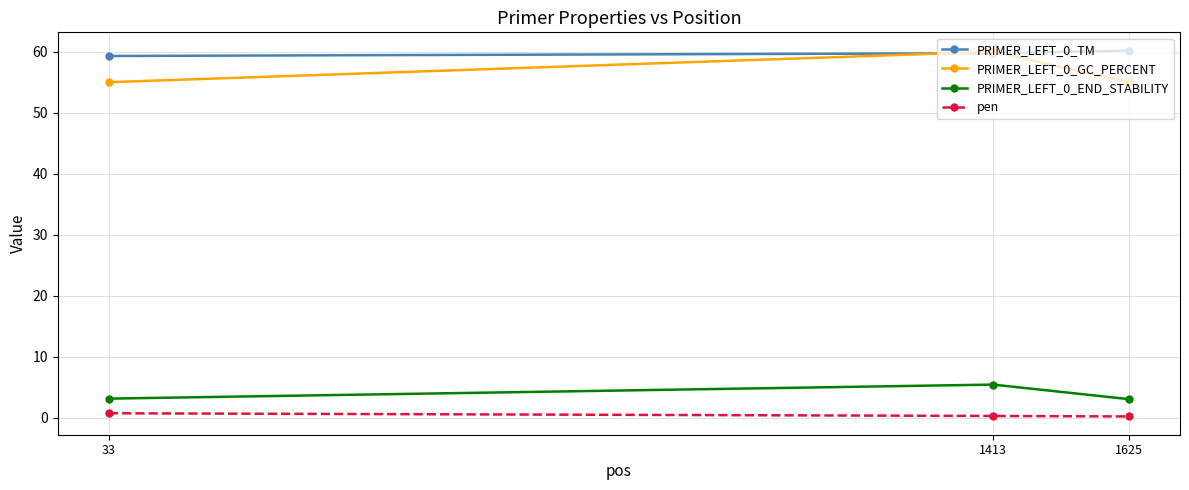

Read the PRIMER_LEFT_0_END_STABILITY value at 1413.

5.4